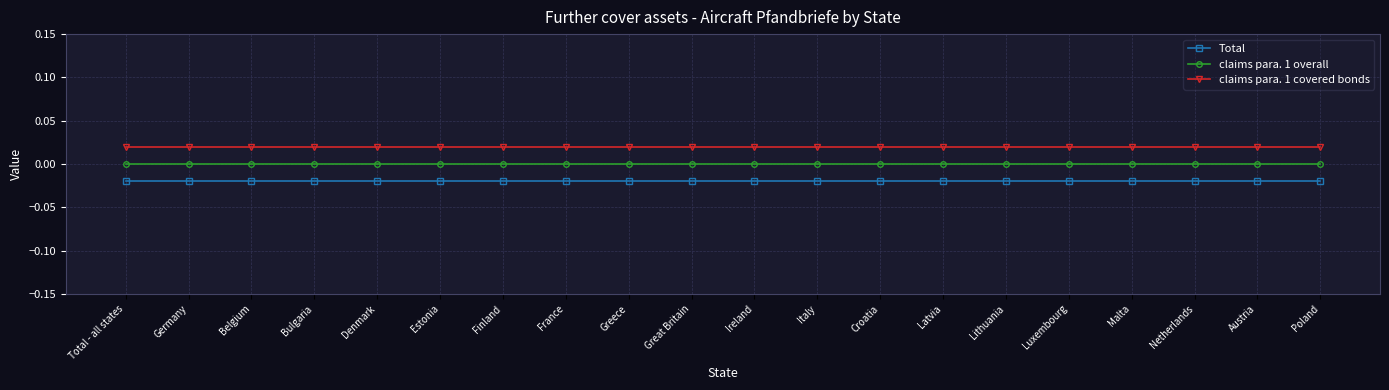

What is the label of the 2nd point from the right?

Austria